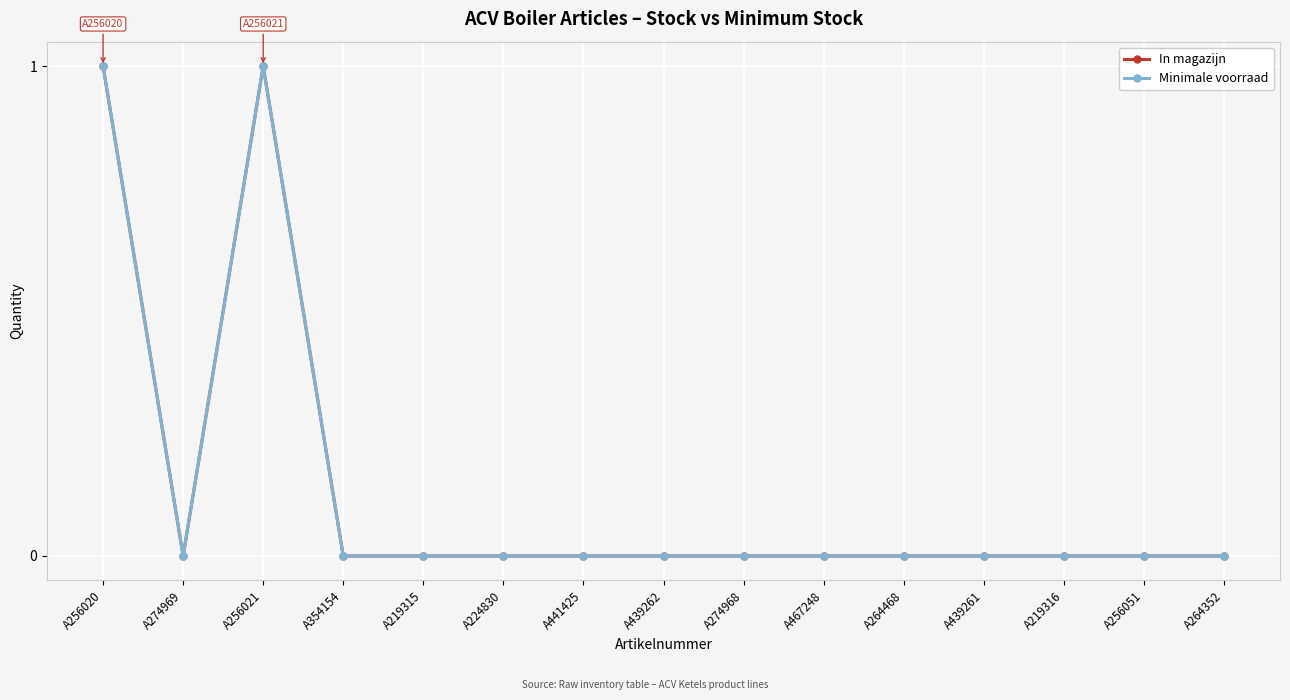

Does the chart have visible grid lines?

Yes